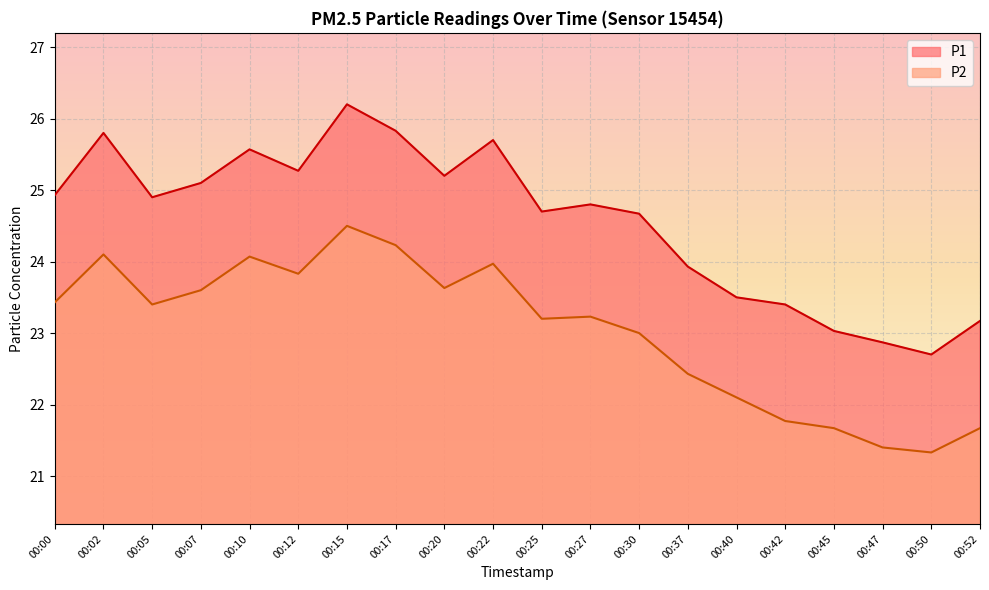

What is the smallest value displayed?

21.3